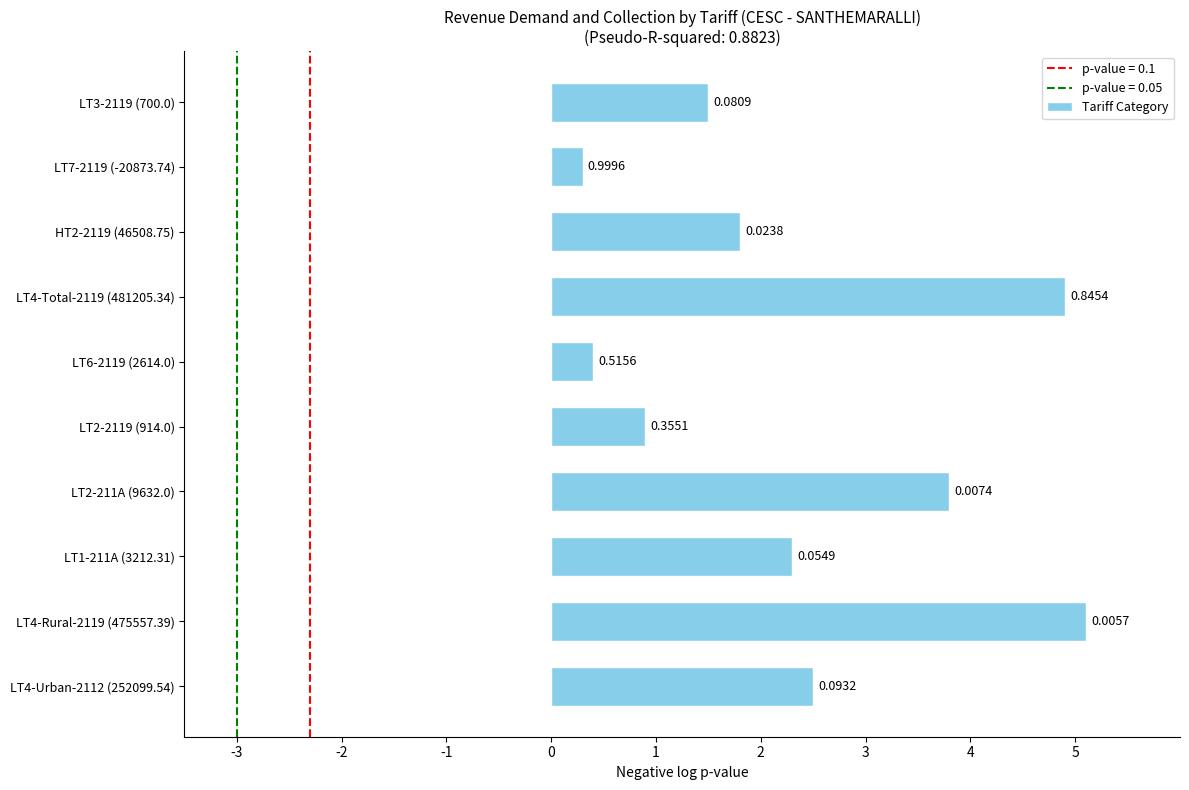

Are the bars horizontal?

Yes